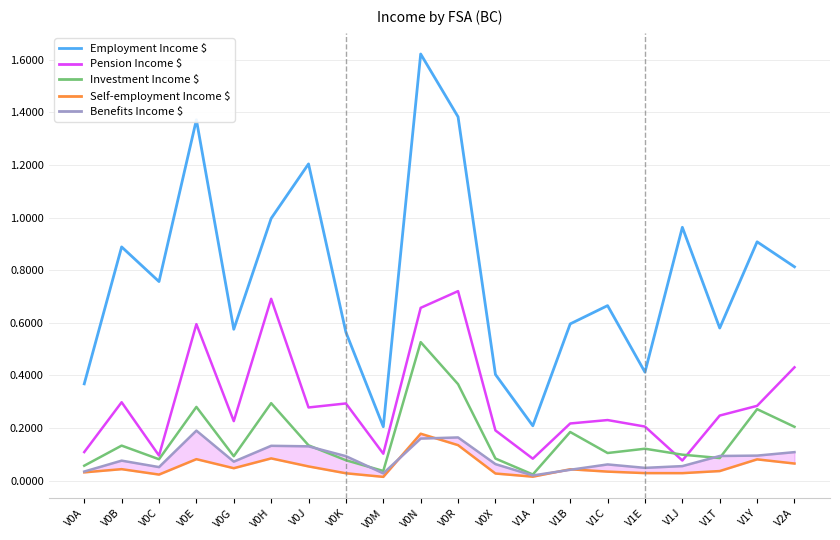

What is the sum of all Pension Income $ values?

6.0